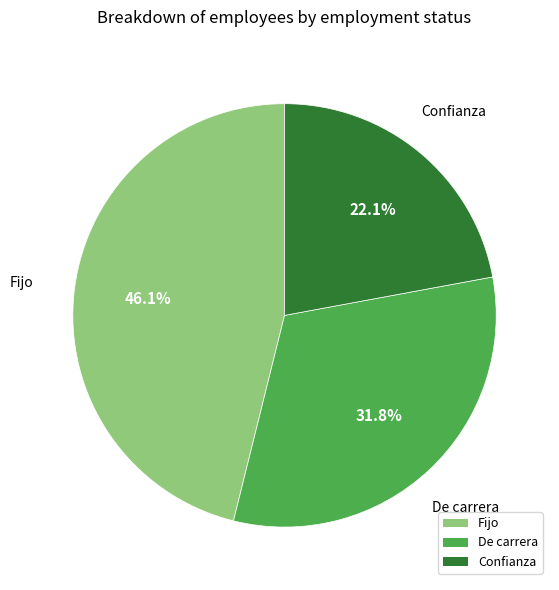

Count the number of slices in the pie.

3